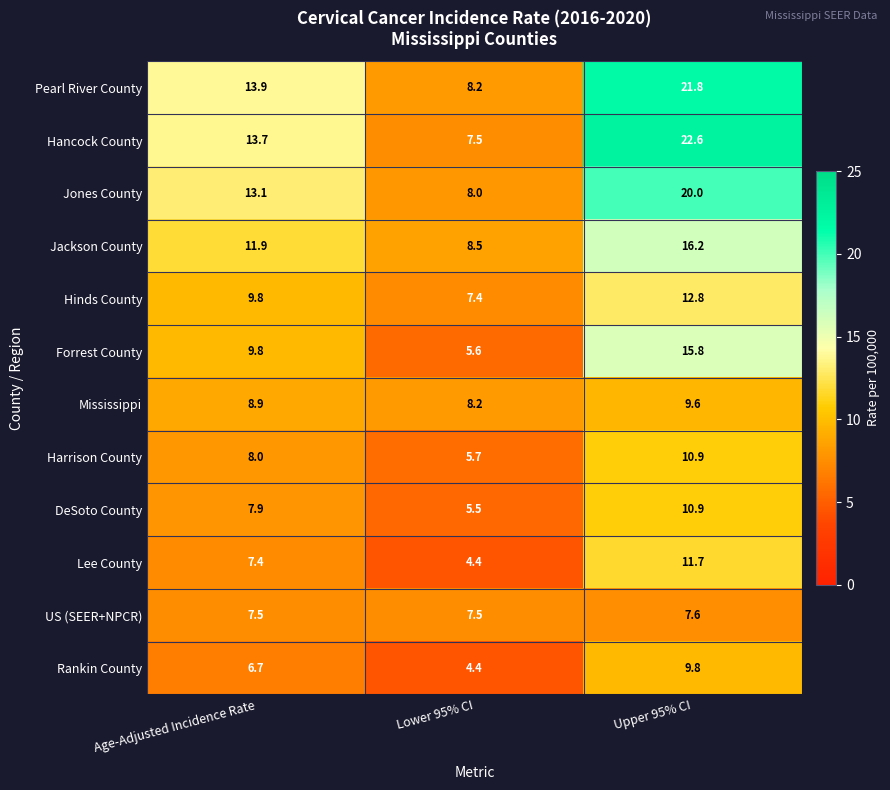

What is the sum of all Harrison County values?

24.6